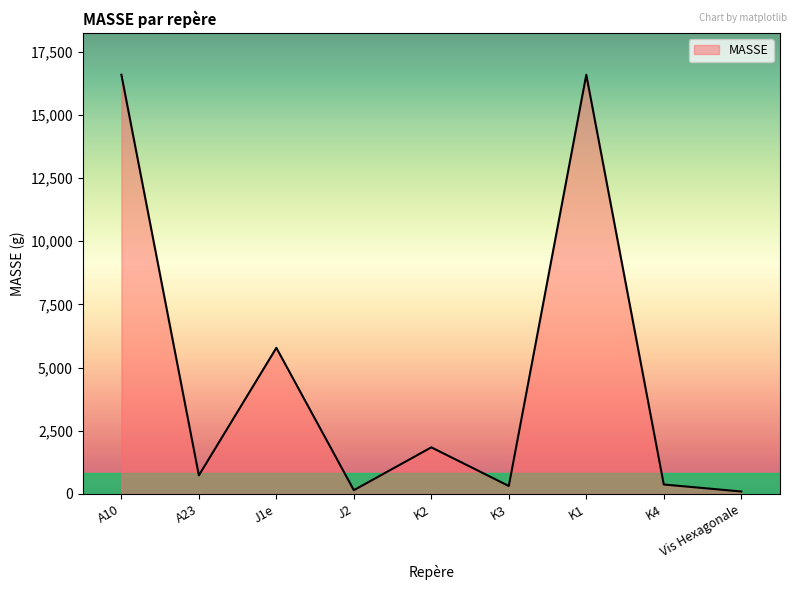

At which category does the data reach its first local peak?

J1e